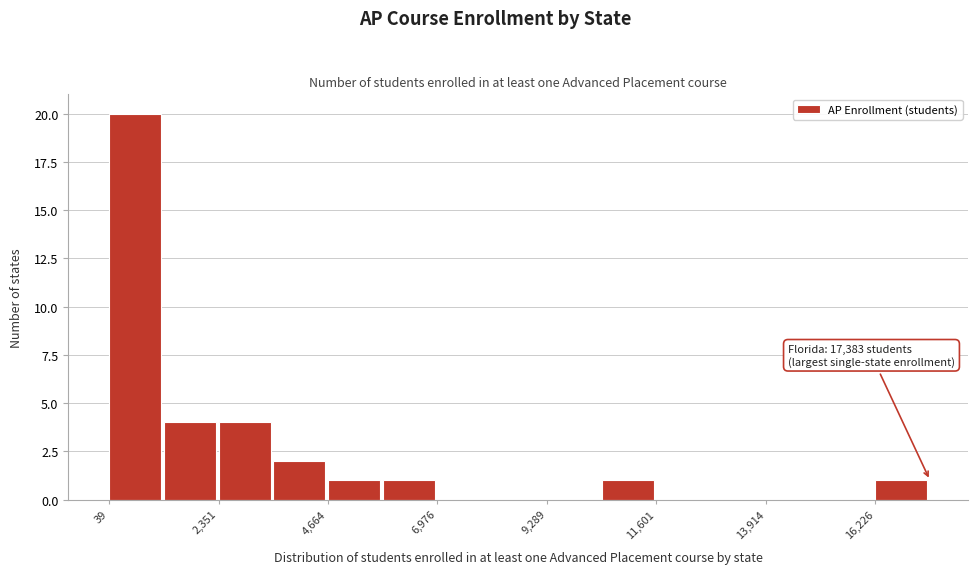

Around what value on the x-axis is the tallest bar? Give the approximate position of its centre, as read against the axis.

500